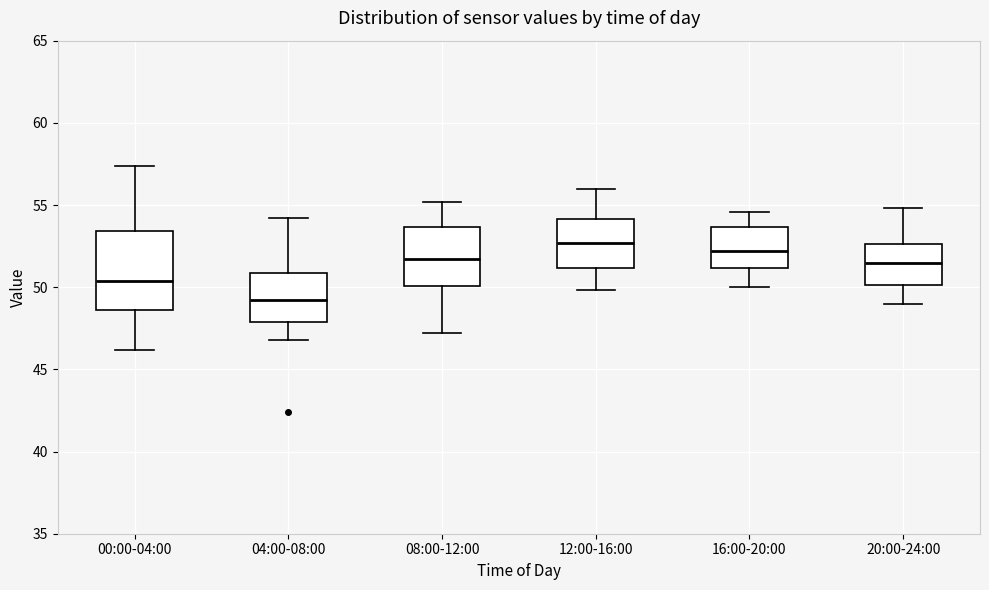

Which box has the lowest median line?

04:00-08:00